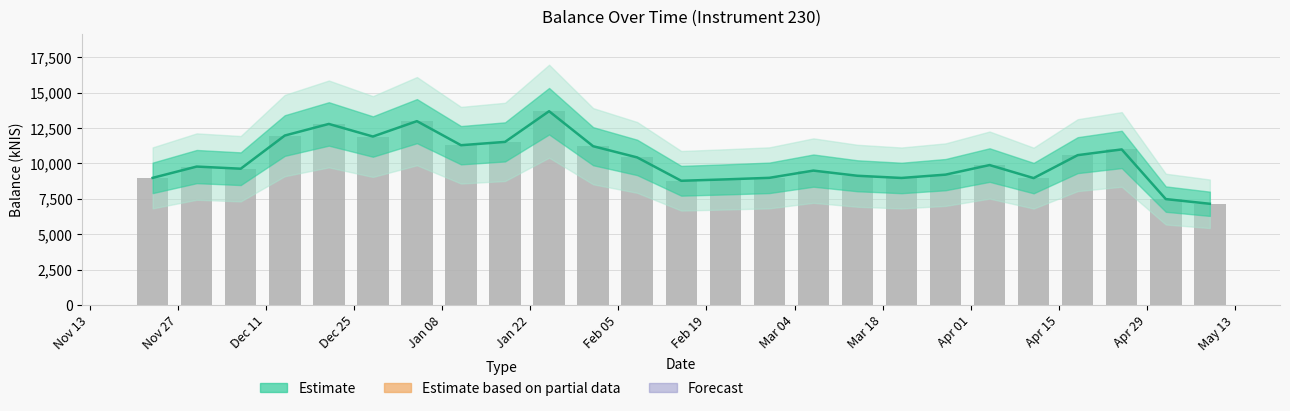

What is the ratio of the value at Nov 13 to the value at Nov 27?

0.9